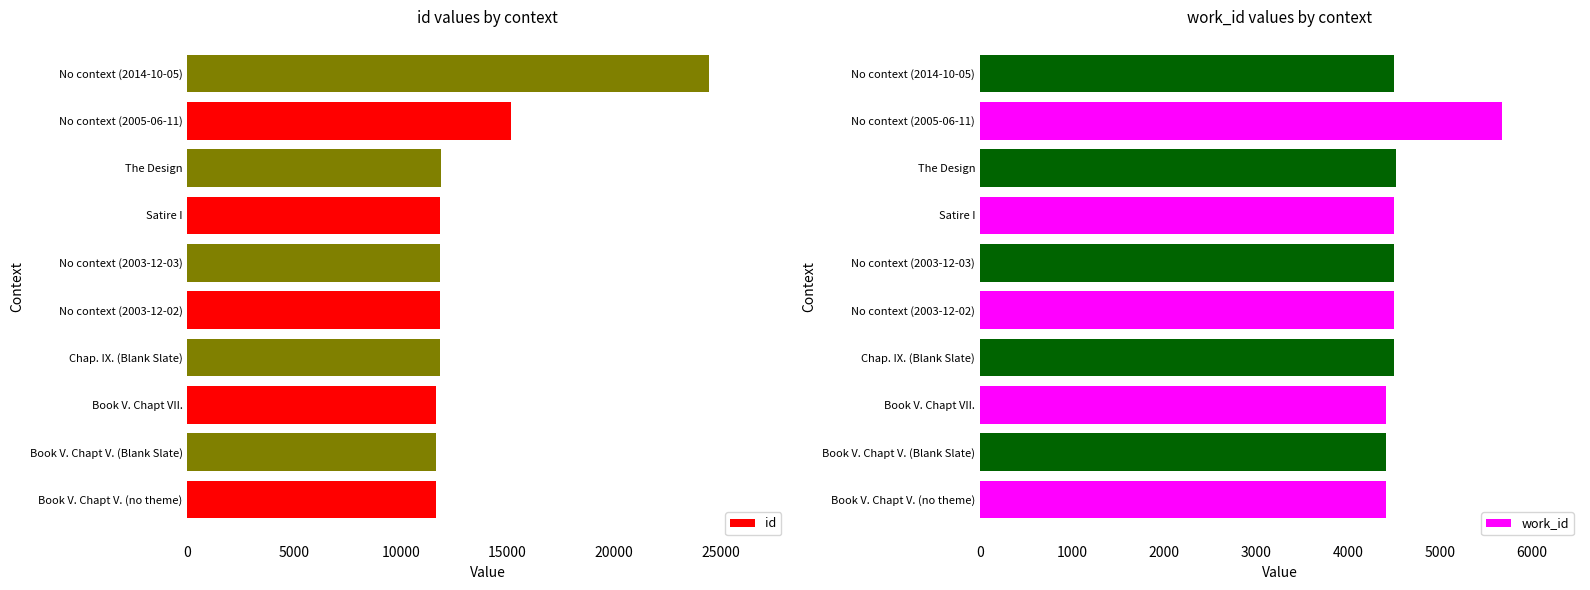

How many data points in work_id are less than 4501?

4